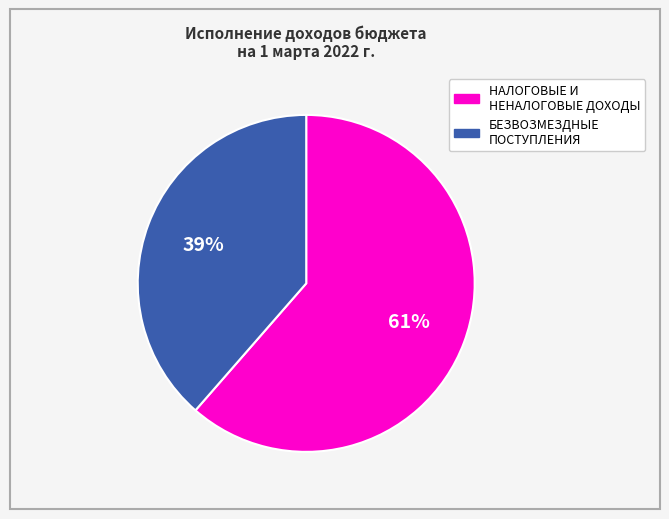

To the nearest percent, what is the combined percentage of БЕЗВОЗМЕЗДНЫЕ ПОСТУПЛЕНИЯ and НАЛОГОВЫЕ И НЕНАЛОГОВЫЕ ДОХОДЫ?

100%